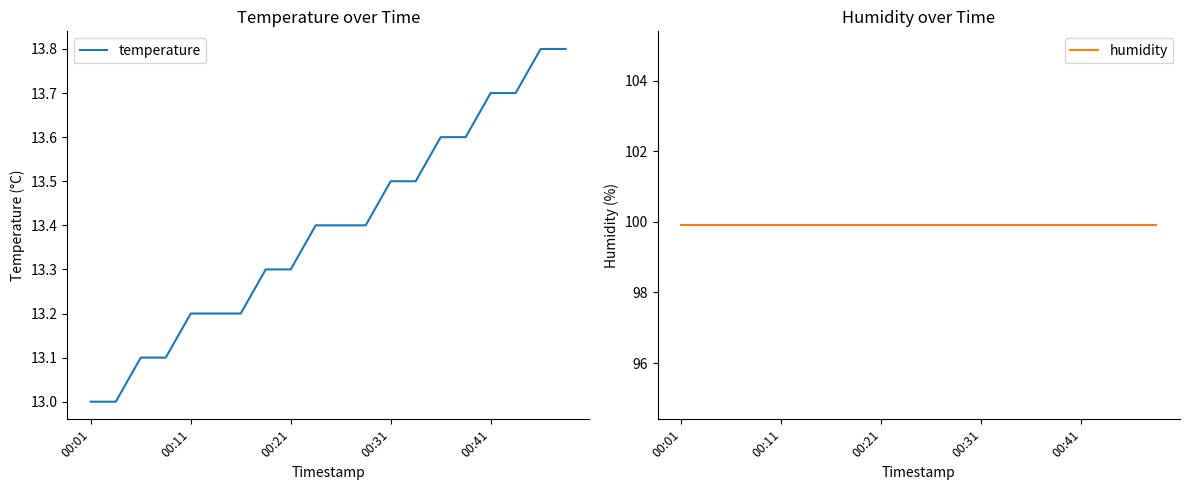

Which series has the largest total across all categories?

humidity